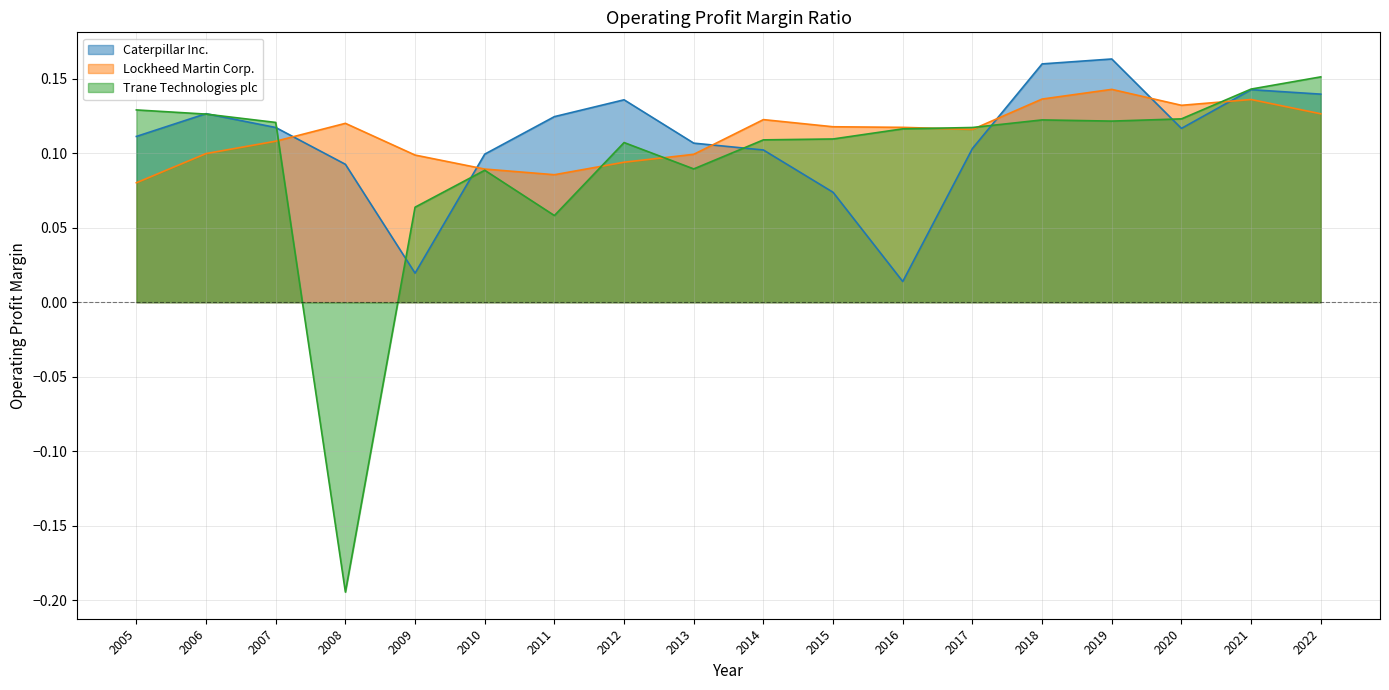

How many times do Caterpillar Inc. and Lockheed Martin Corp. cross each other?

6